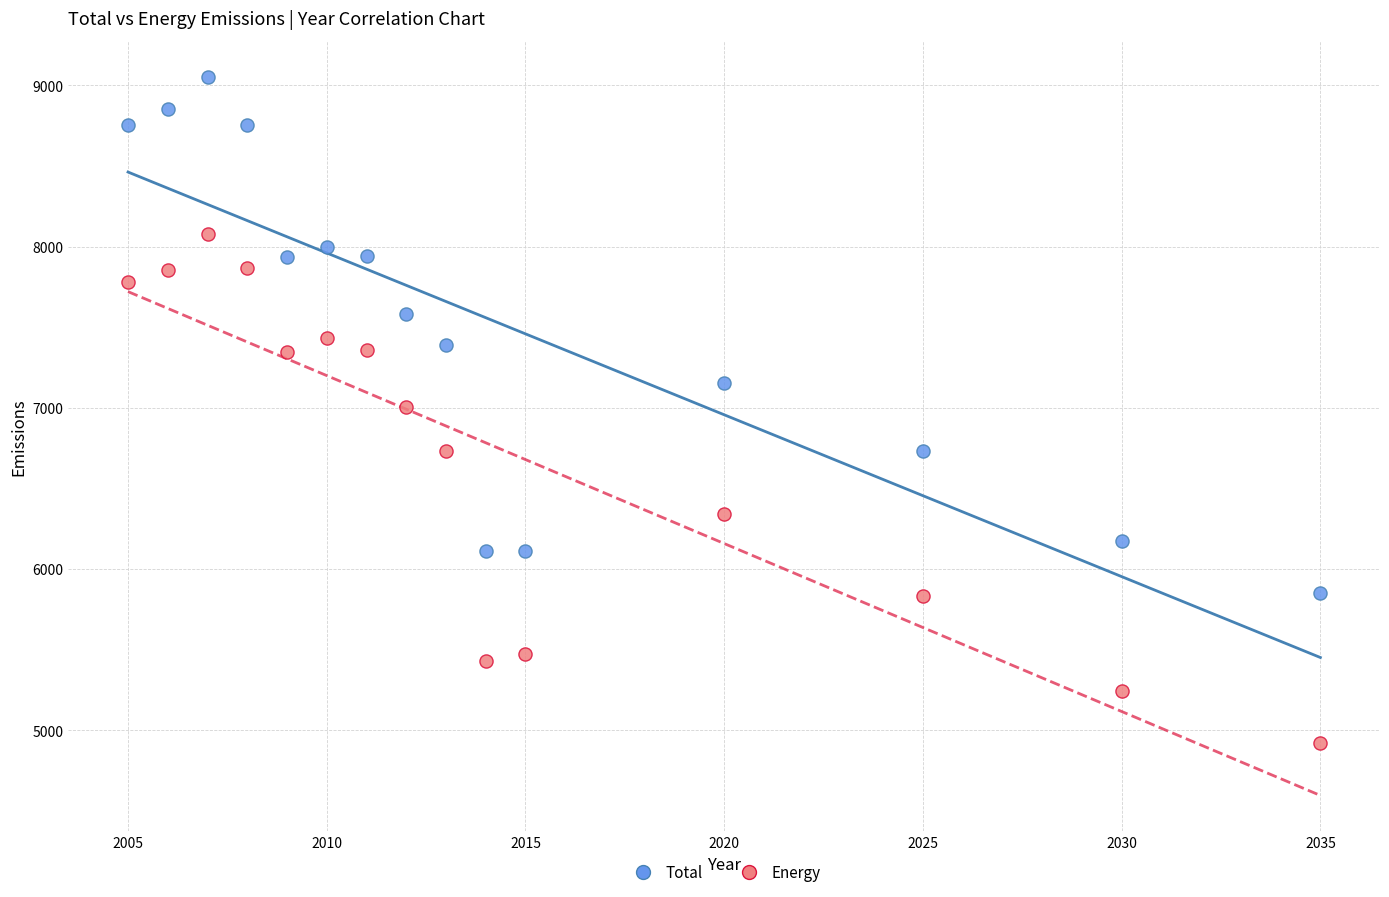

In the Energy series, what Y value is closest to 6500?

6340.7